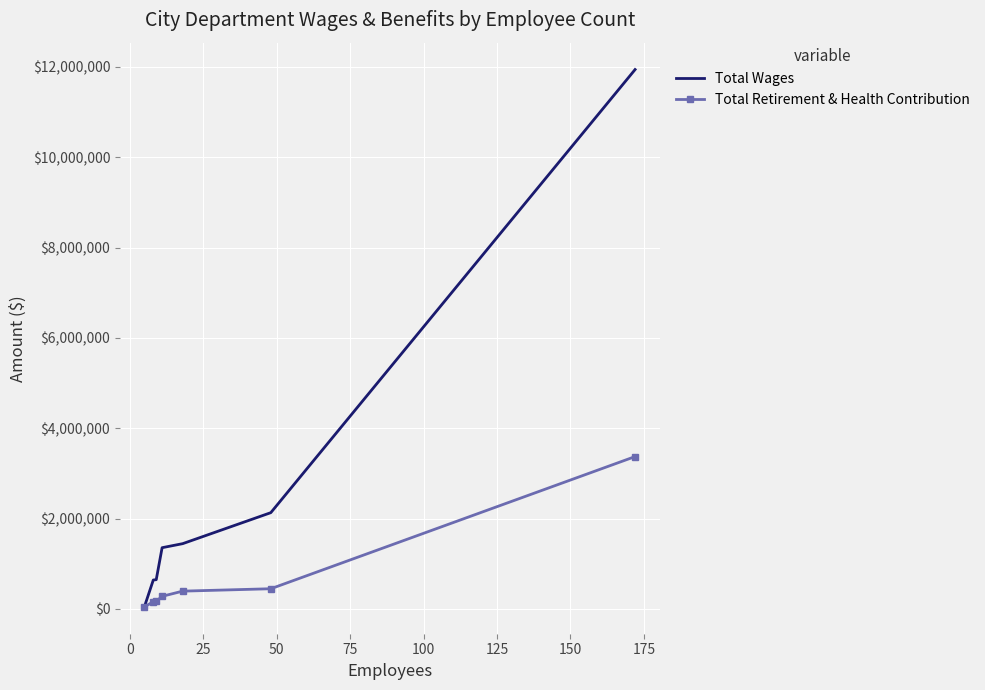

What is the difference between the second highest and second lowest values in the Total Wages series?

1491430